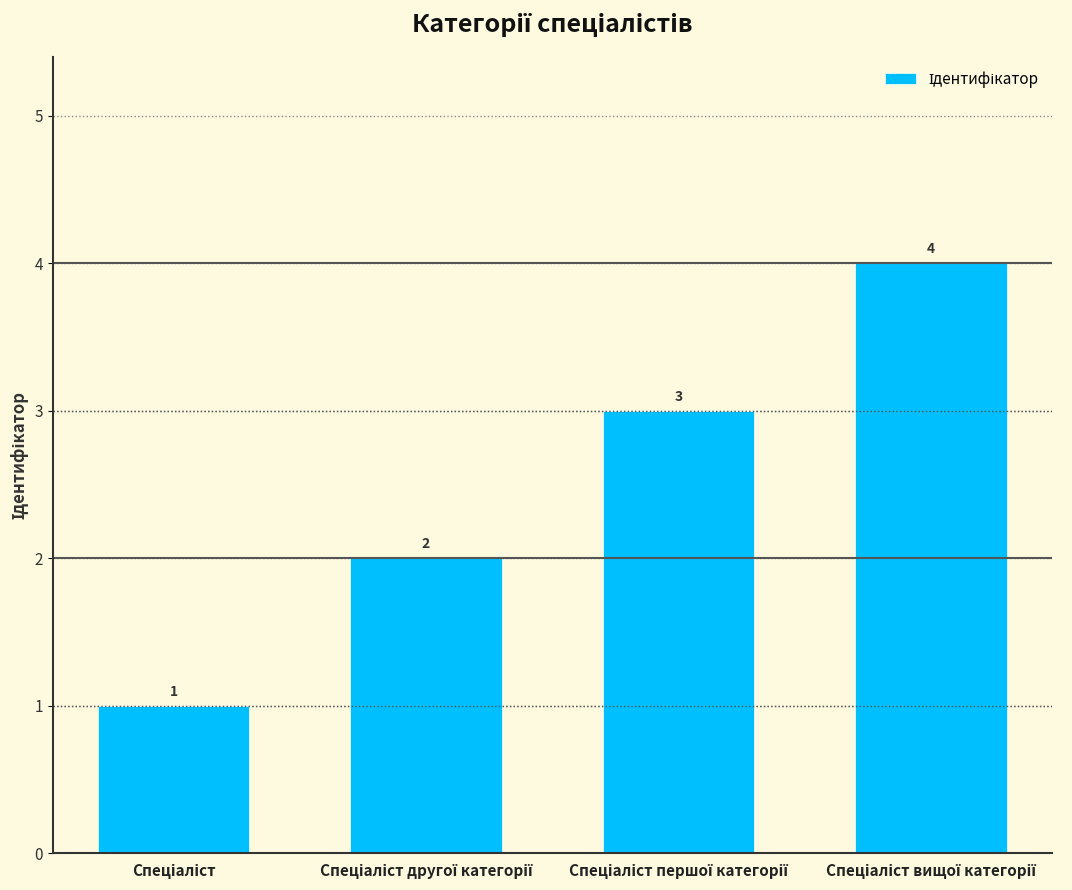

What is the maximum value shown in the chart?

4